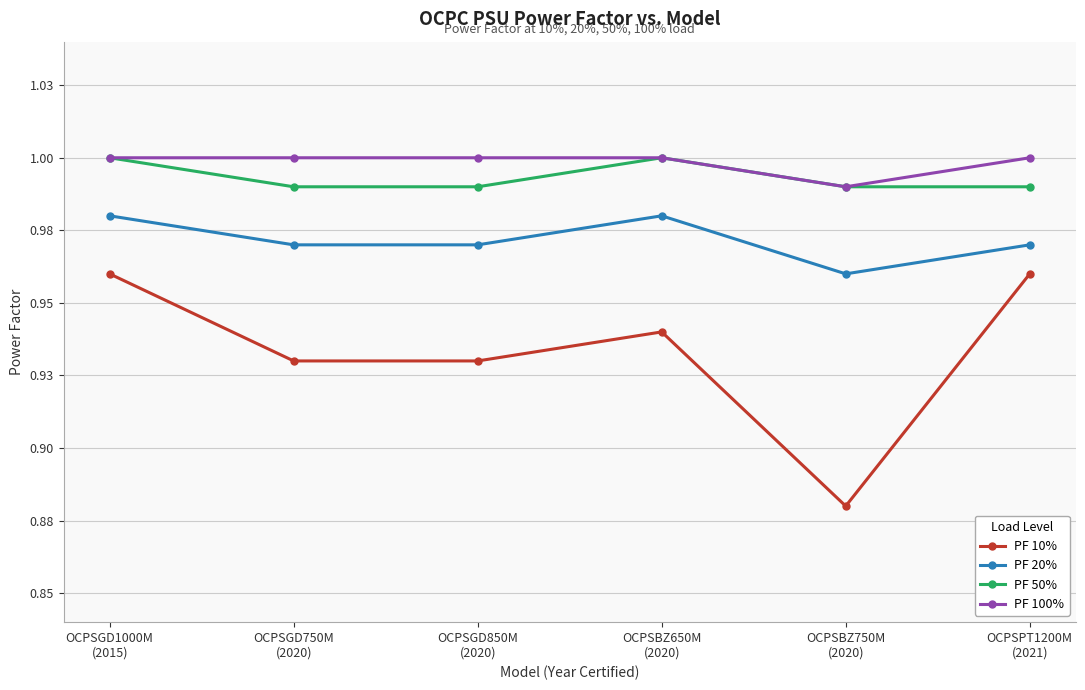

What are all the series names shown in the legend?

PF 10%, PF 20%, PF 50%, PF 100%